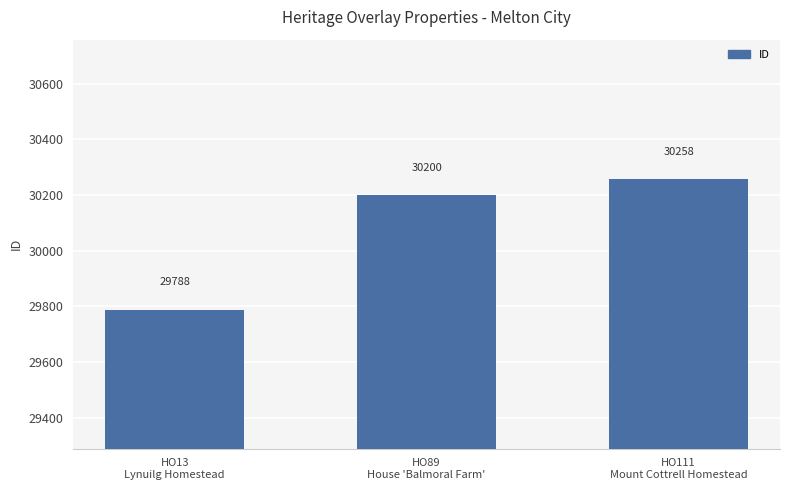

At which category does the chart reach its minimum across all series?

HO13
Lynuilg Homestead